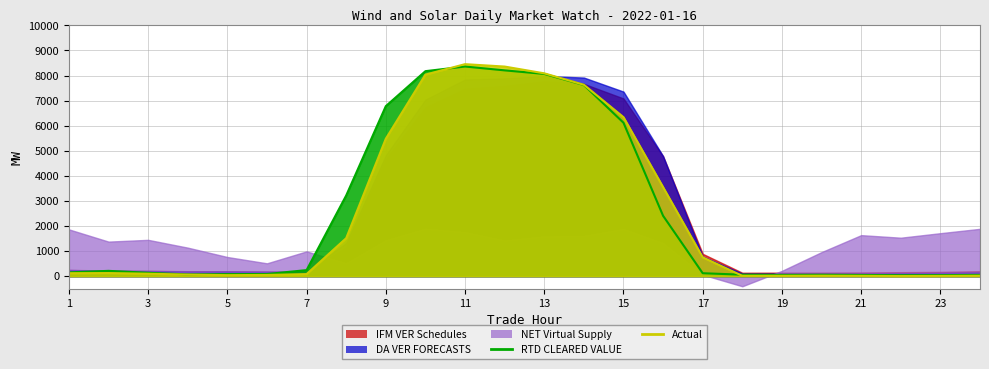

Which series changed the most between 2 and 18?

NET Virtual Supply